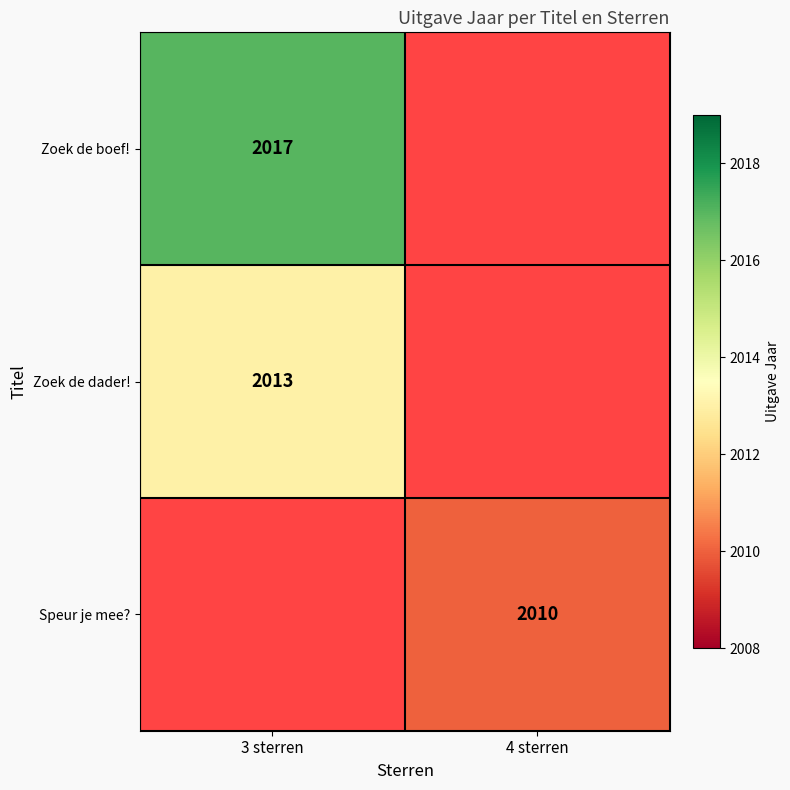

What is the minimum value shown in the chart?

2010.0